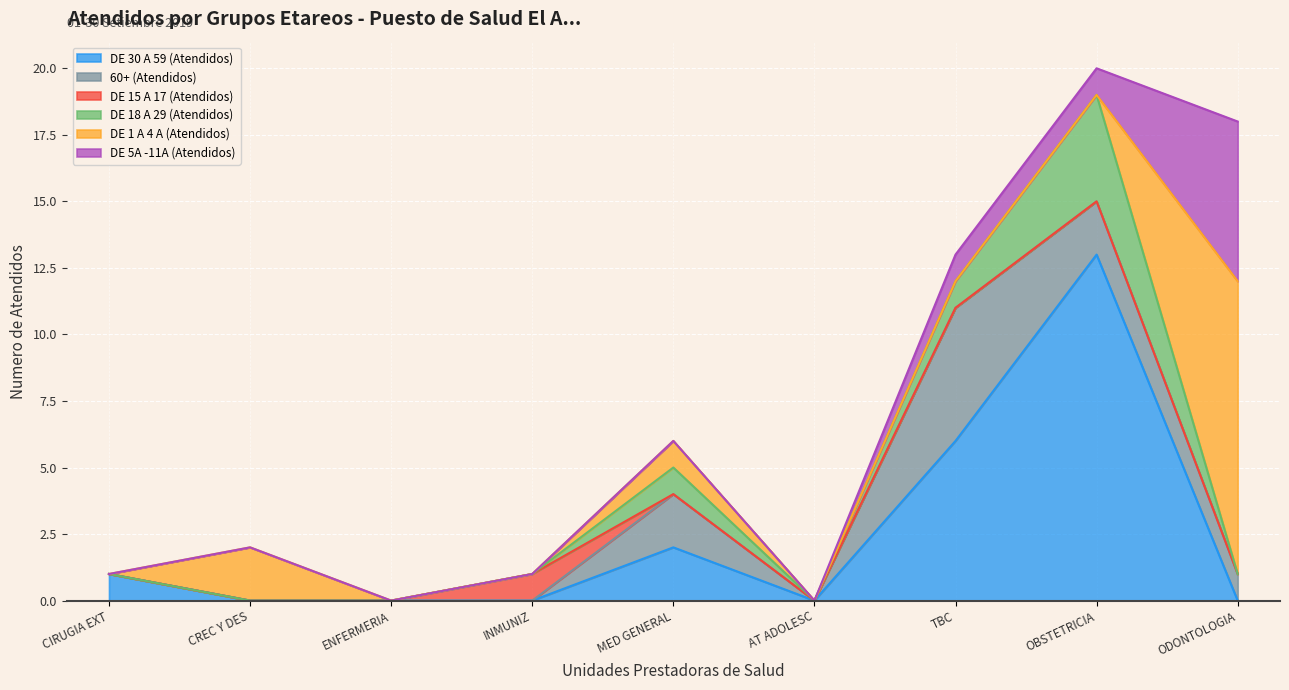

True or false: DE 18 A 29 (Atendidos) and DE 30 A 59 (Atendidos) cross at least once.

False